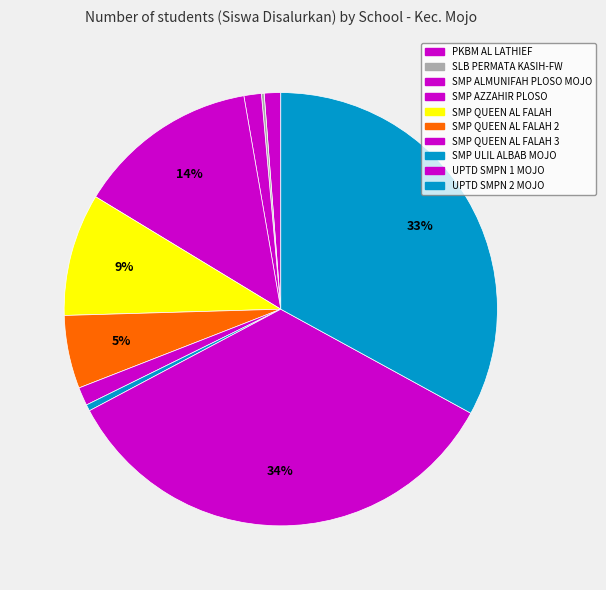

Between SMP QUEEN AL FALAH 3 and SMP ALMUNIFAH PLOSO MOJO, which is larger?

SMP QUEEN AL FALAH 3